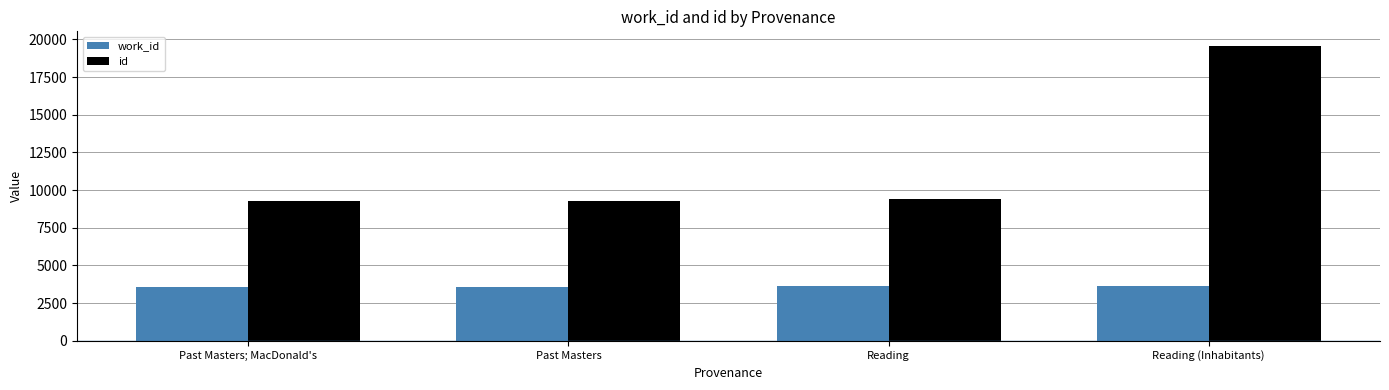

What is the spread (max minus min) of values at Past Masters; MacDonald's?

5685